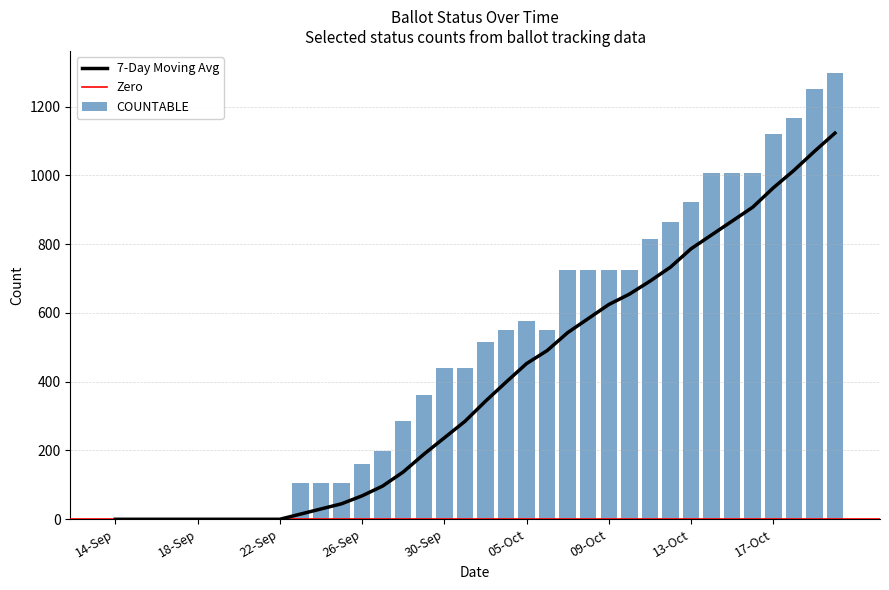

What is the highest value of the COUNTABLE series?

1297